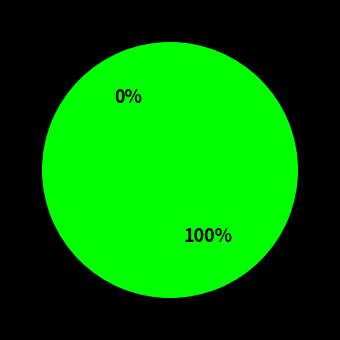

Does any single category account for the majority?

Yes